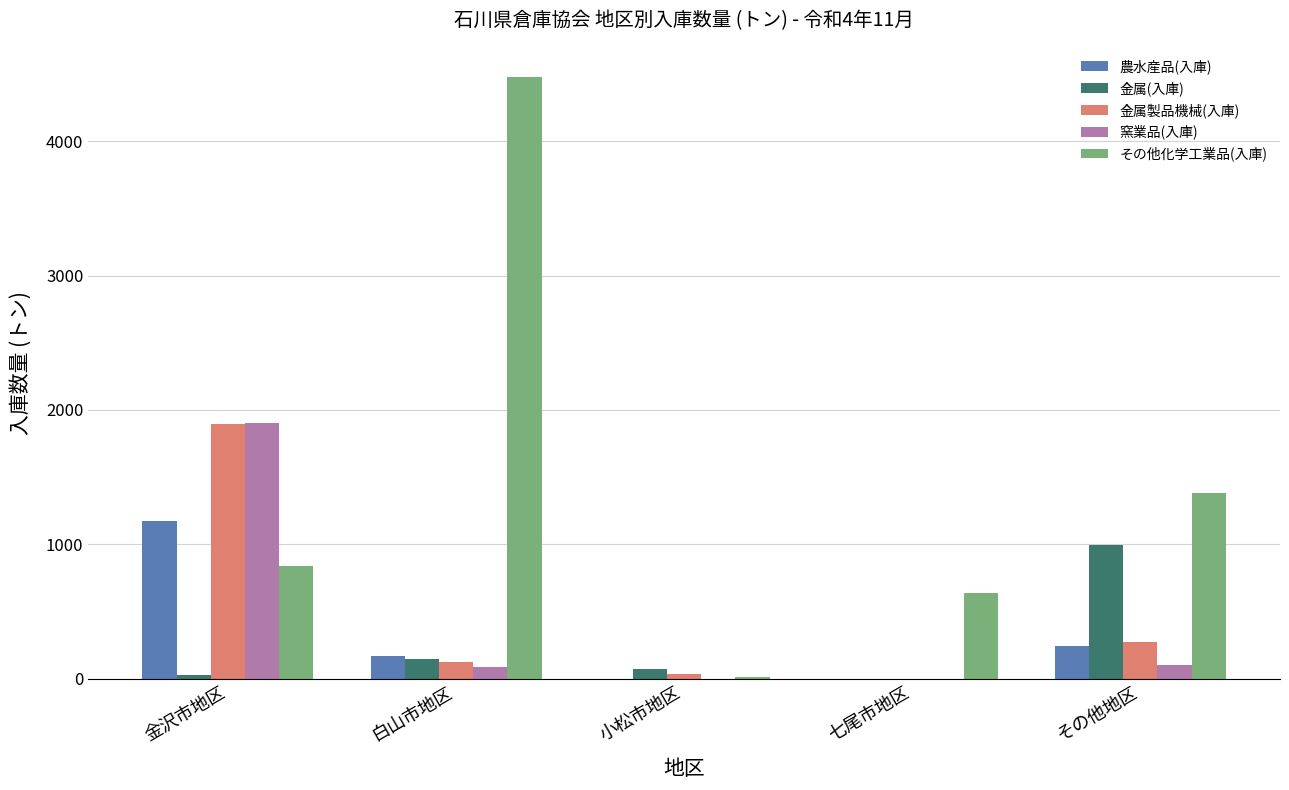

Which category has the highest value in the 窯業品(入庫) series?

金沢市地区